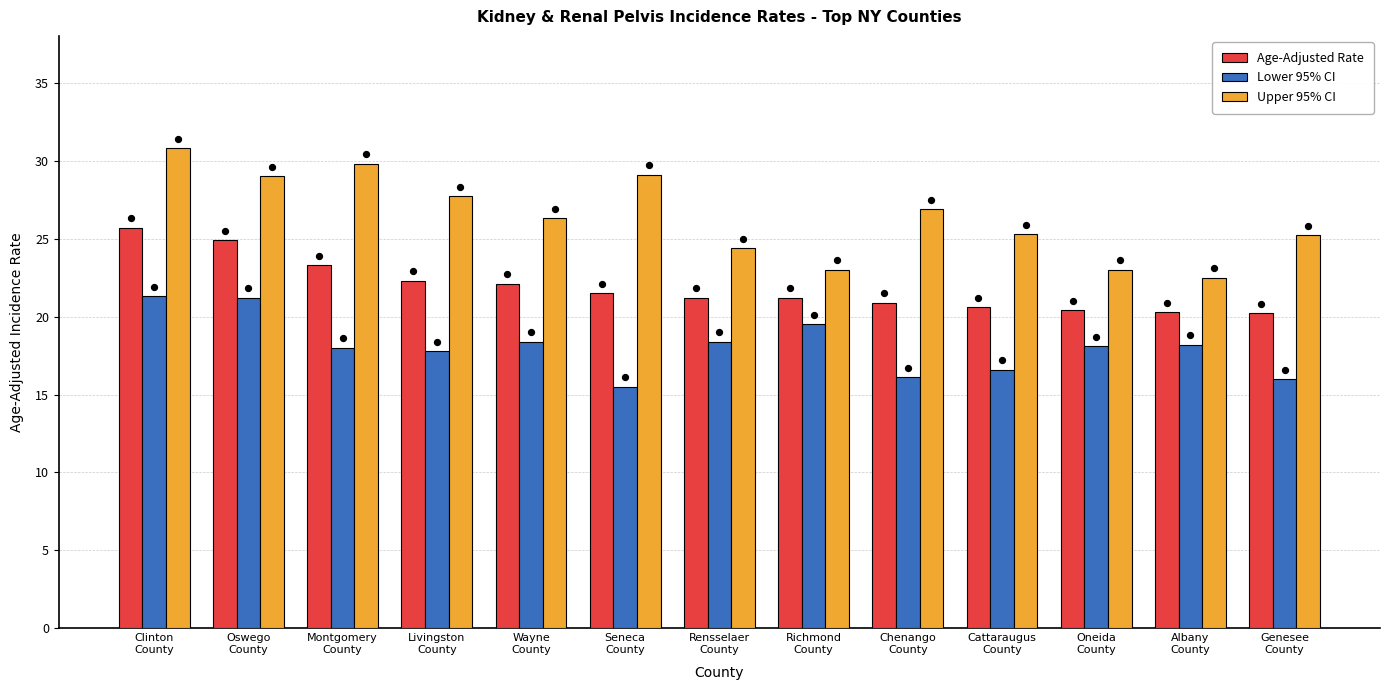

Which series reaches the minimum Y coordinate?

Lower 95% CI